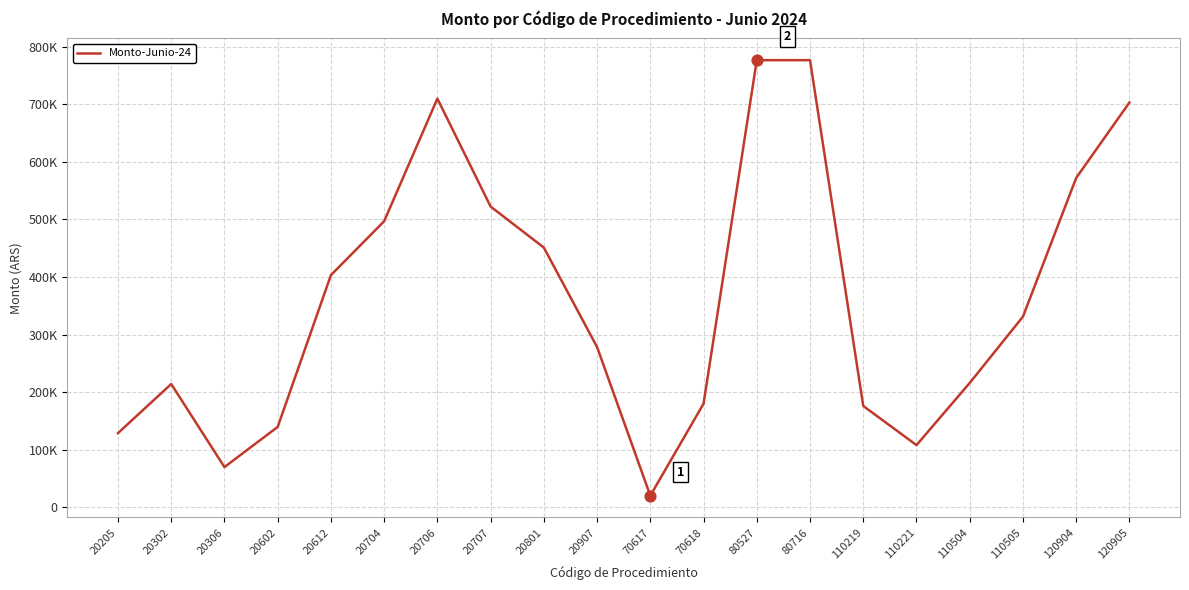

Between 20205 and 20706, which is larger?

20706